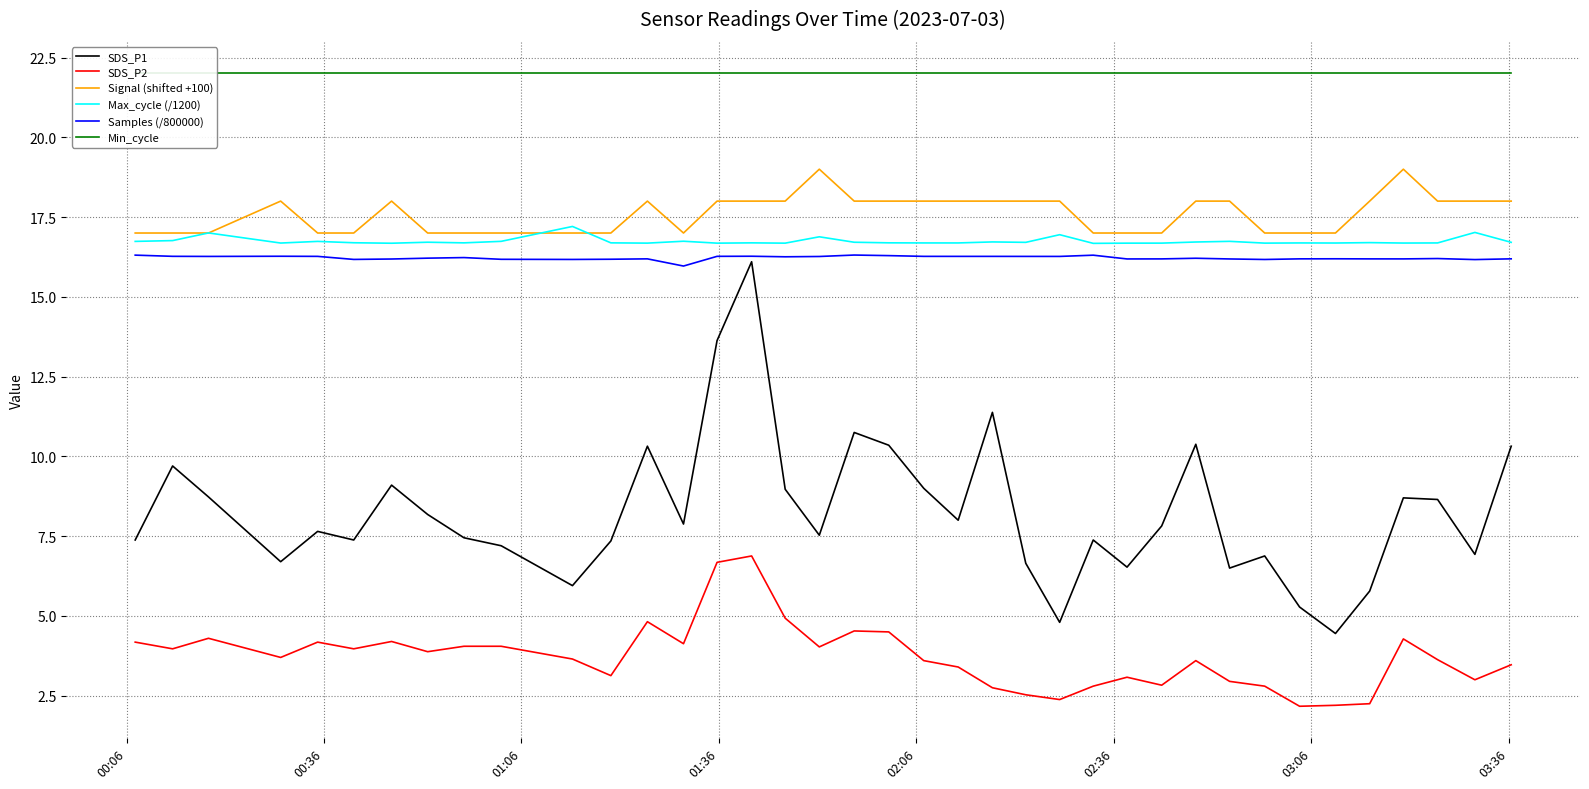

Count the number of categories in the chart.

38